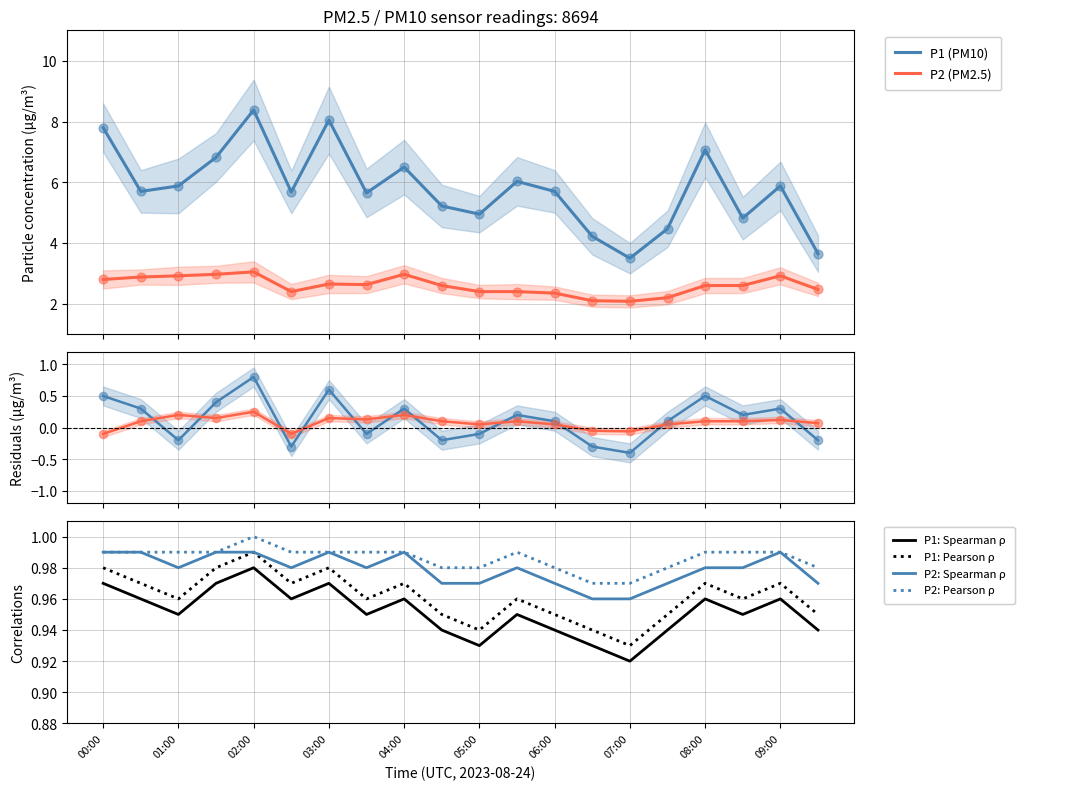

Is the value of P2 at 02:30 greater than the value of P1 at 04:00?

No